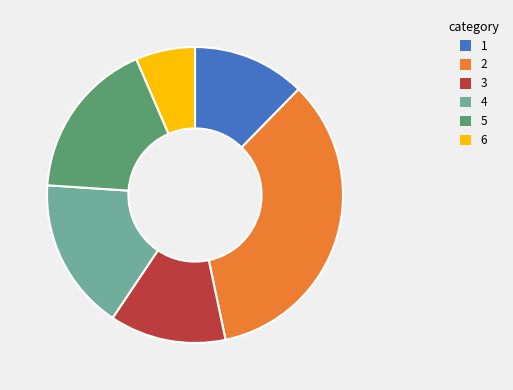

Between 6 and 3, which is larger?

3